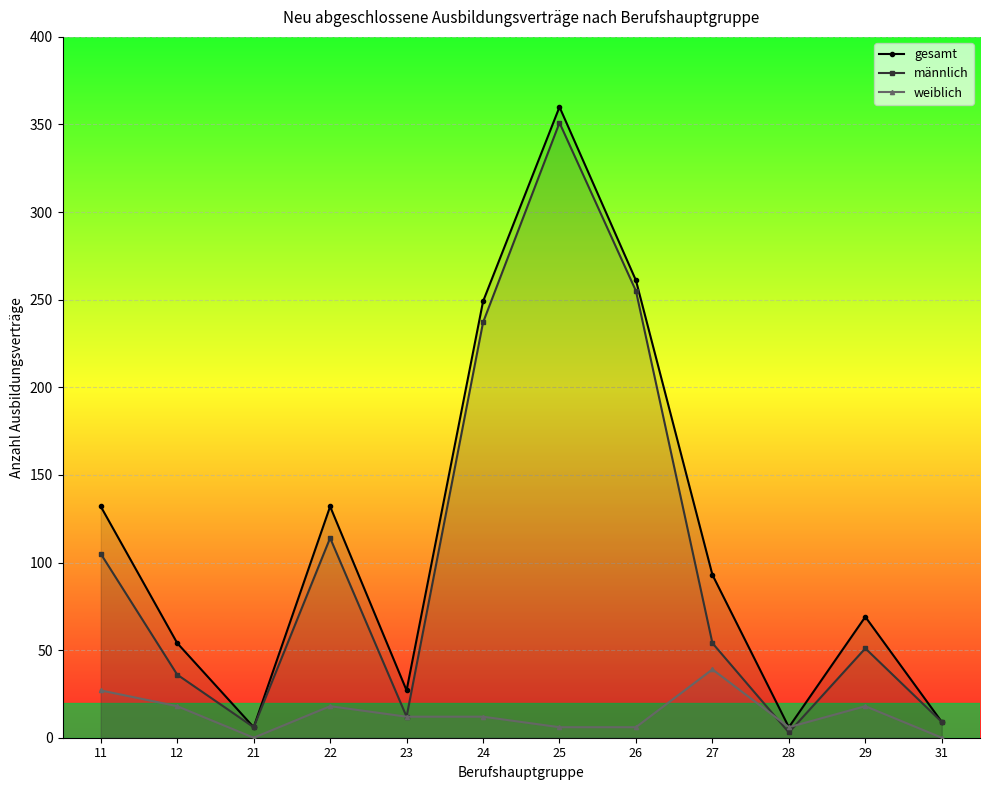

True or false: männlich and gesamt cross at least once.

False